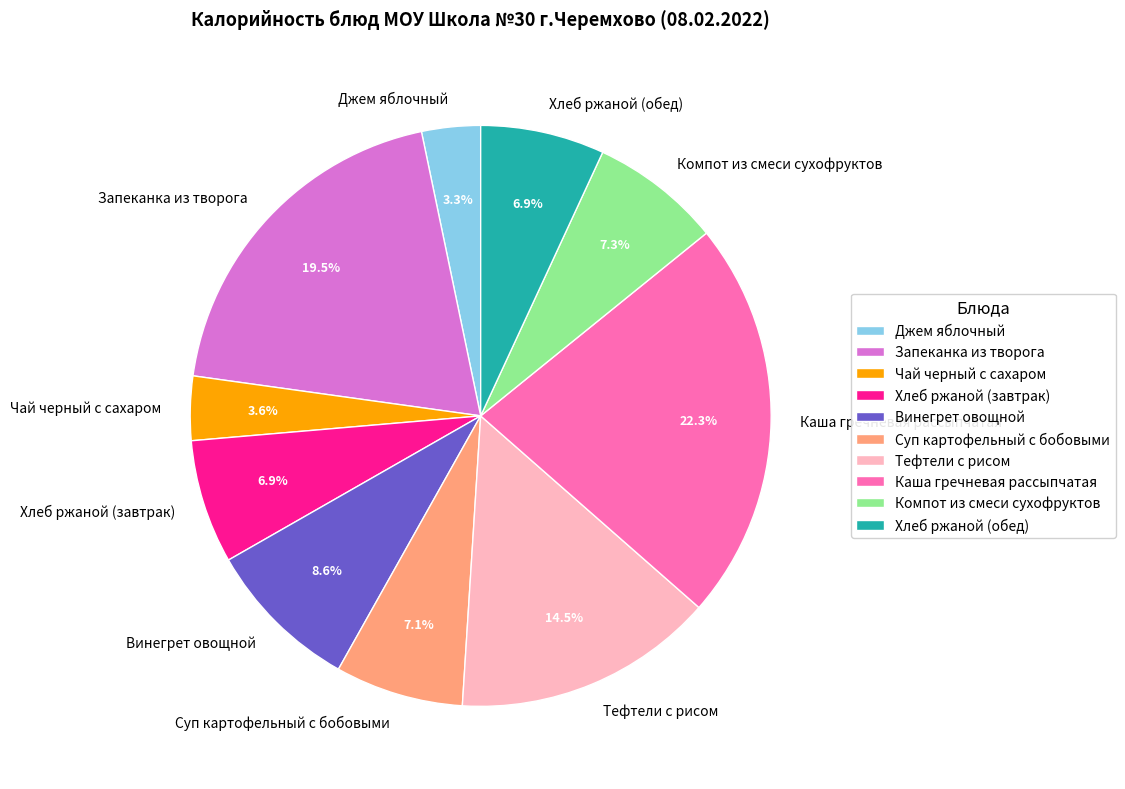

Approximately how many times larger is the value at Компот из смеси сухофруктов compared to Каша гречневая рассыпчатая?

0.3